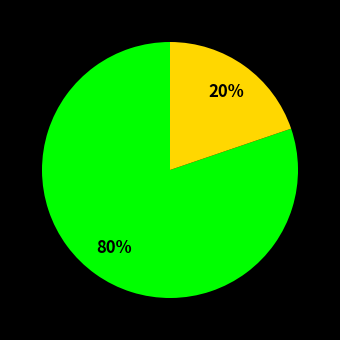

To the nearest percent, what is the average slice percentage?

50%